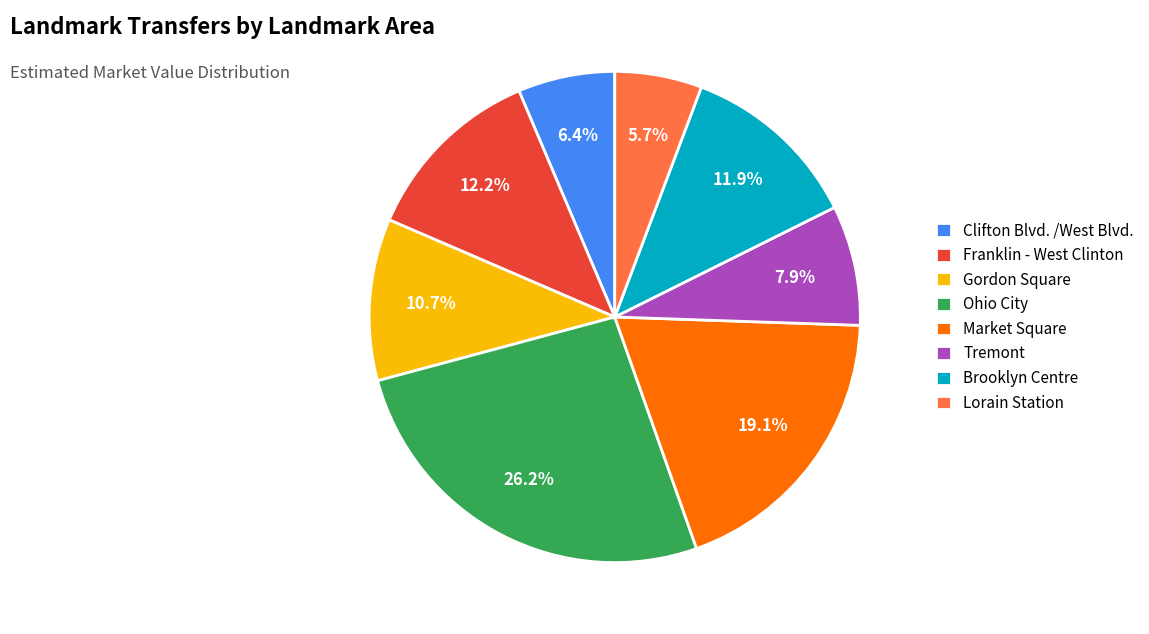

The Gordon Square slice represents 1% of the pie. True or false?

False